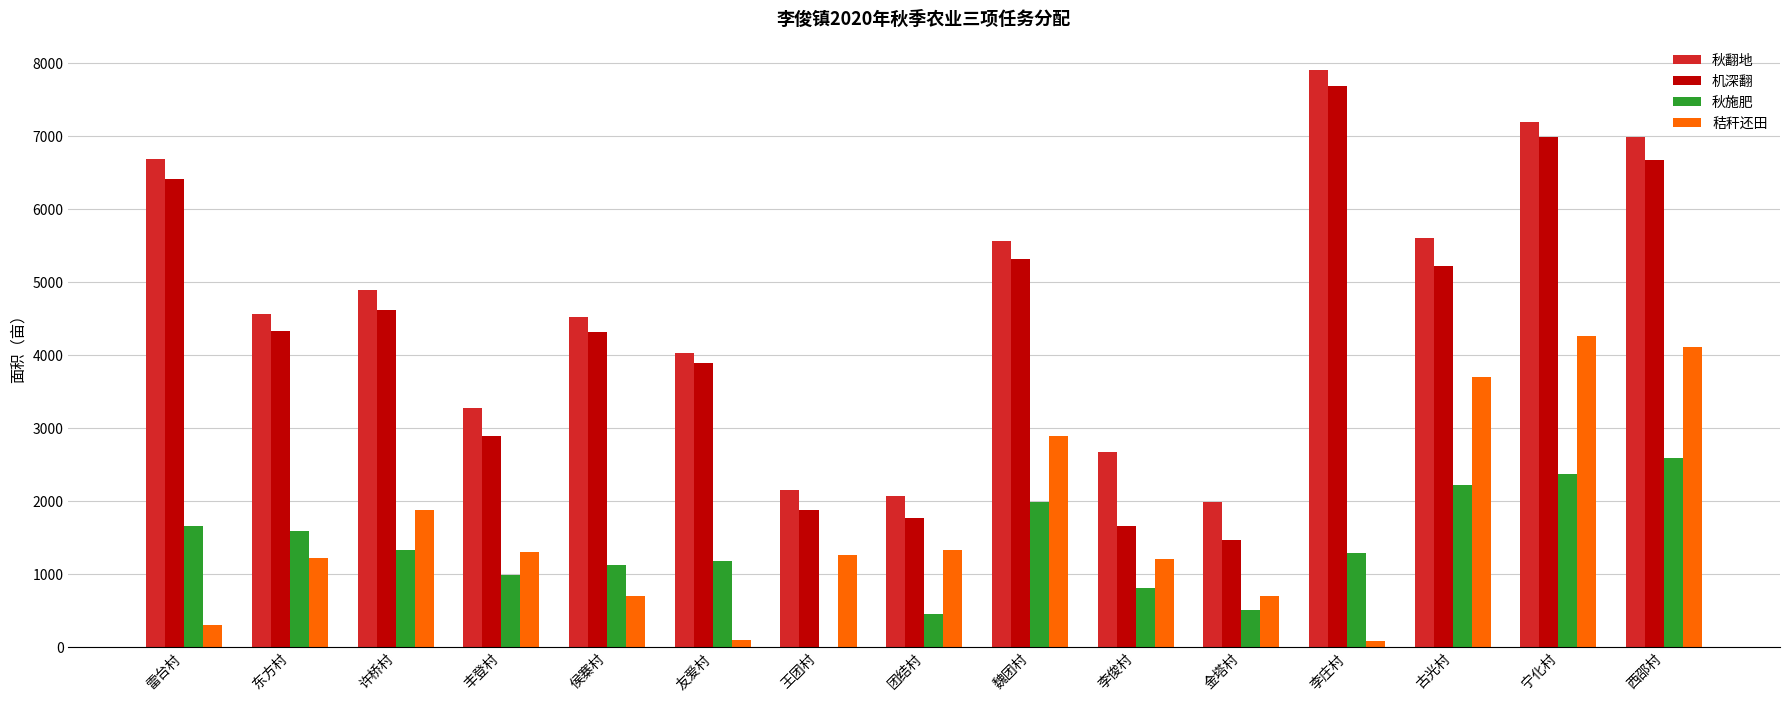

At which label does 秋翻地 reach its peak?

李庄村